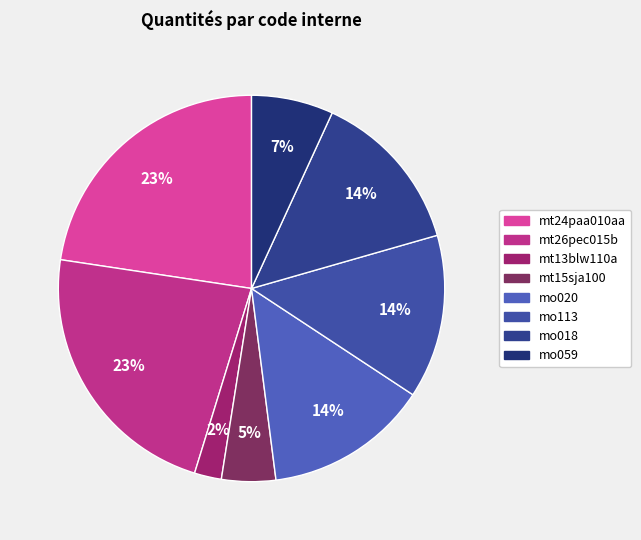

What percentage is the mt24paa010aa slice, to the nearest percent?

23%